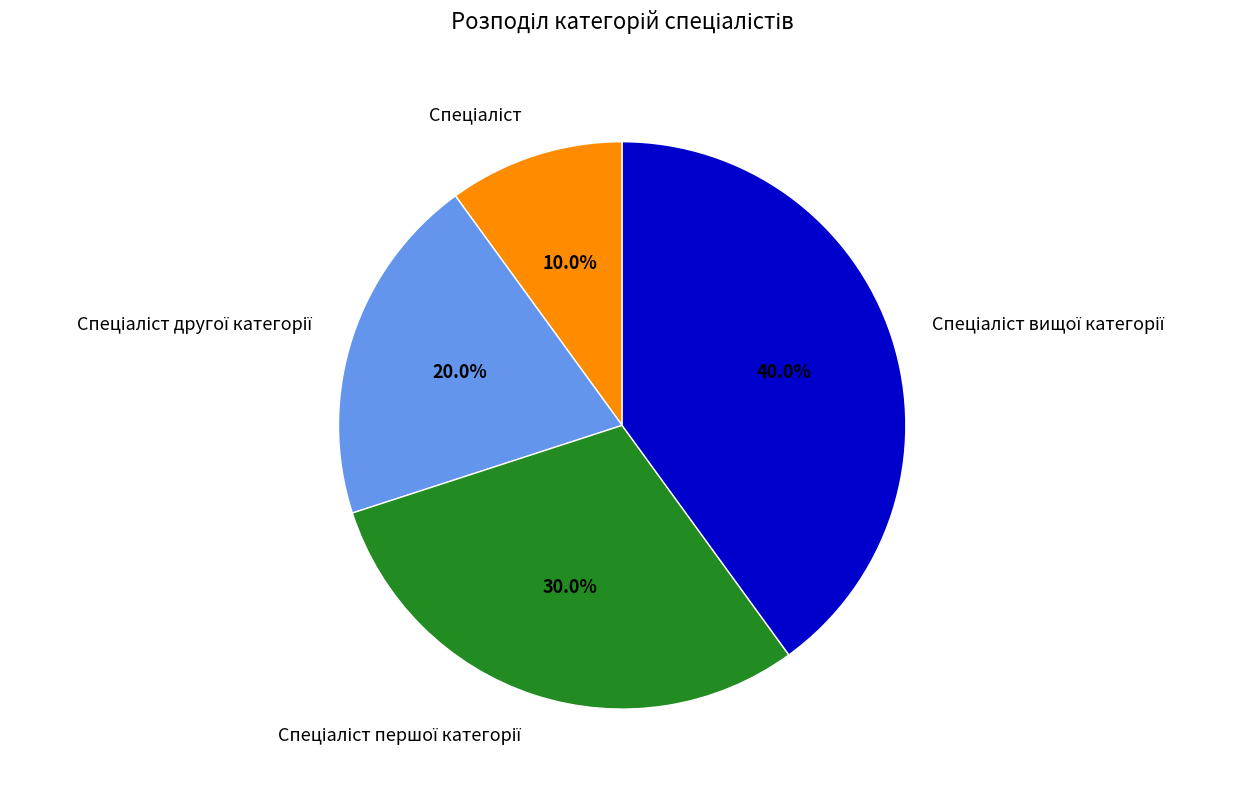

Does any single category account for the majority?

No